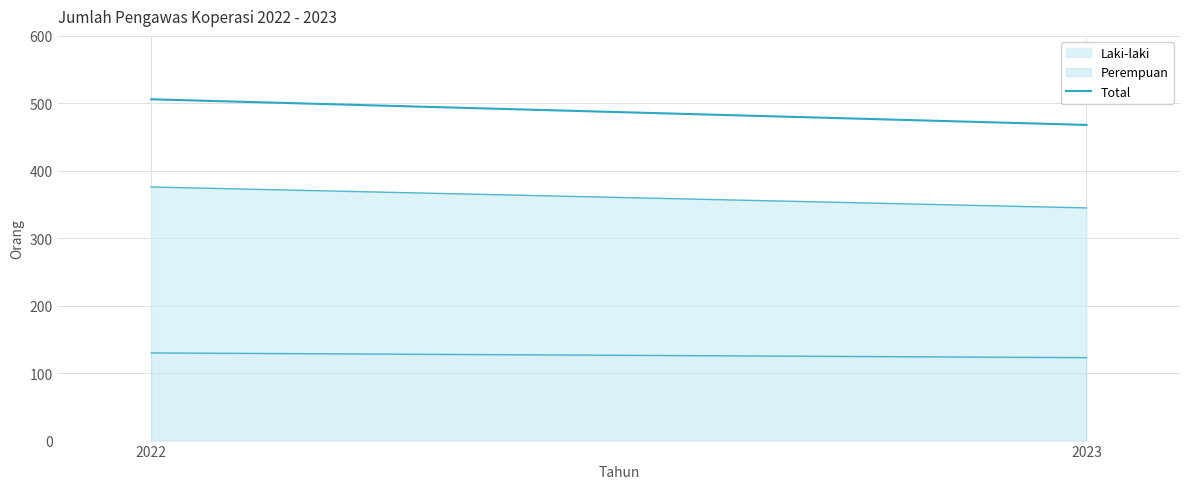

At which category does the chart reach its peak across all series?

2022